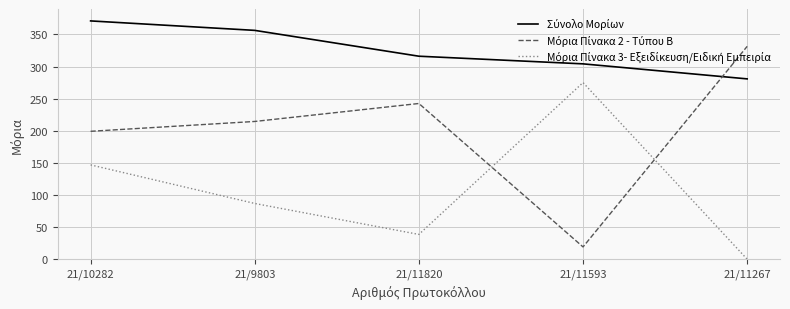

Which label corresponds to the smallest value in the chart?

21/11267